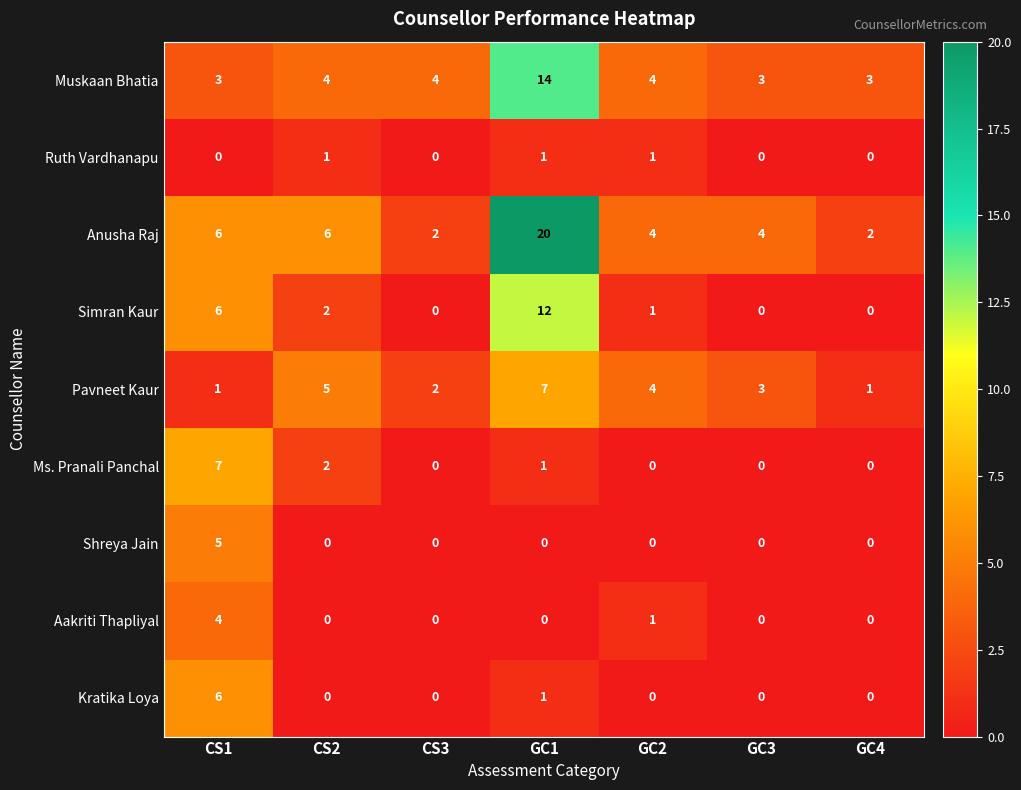

At which label does Pavneet Kaur first exceed 3?

CS2